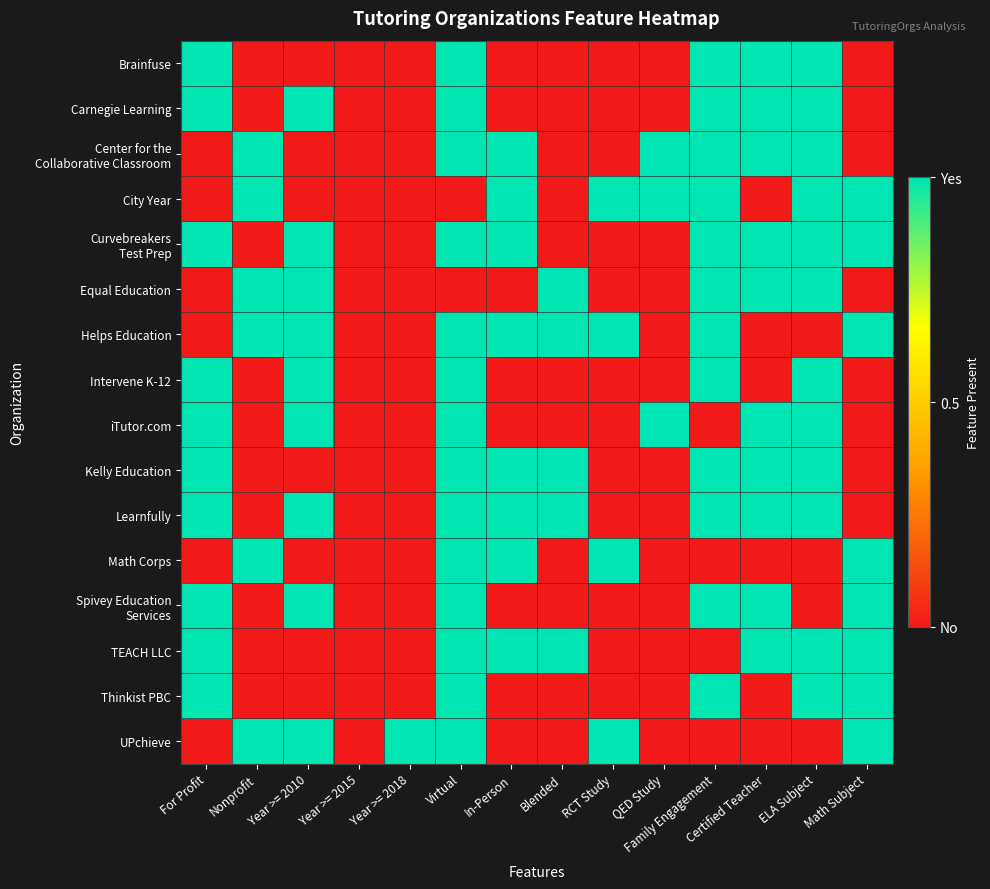

What is the spread (max minus min) of values at RCT Study?

1